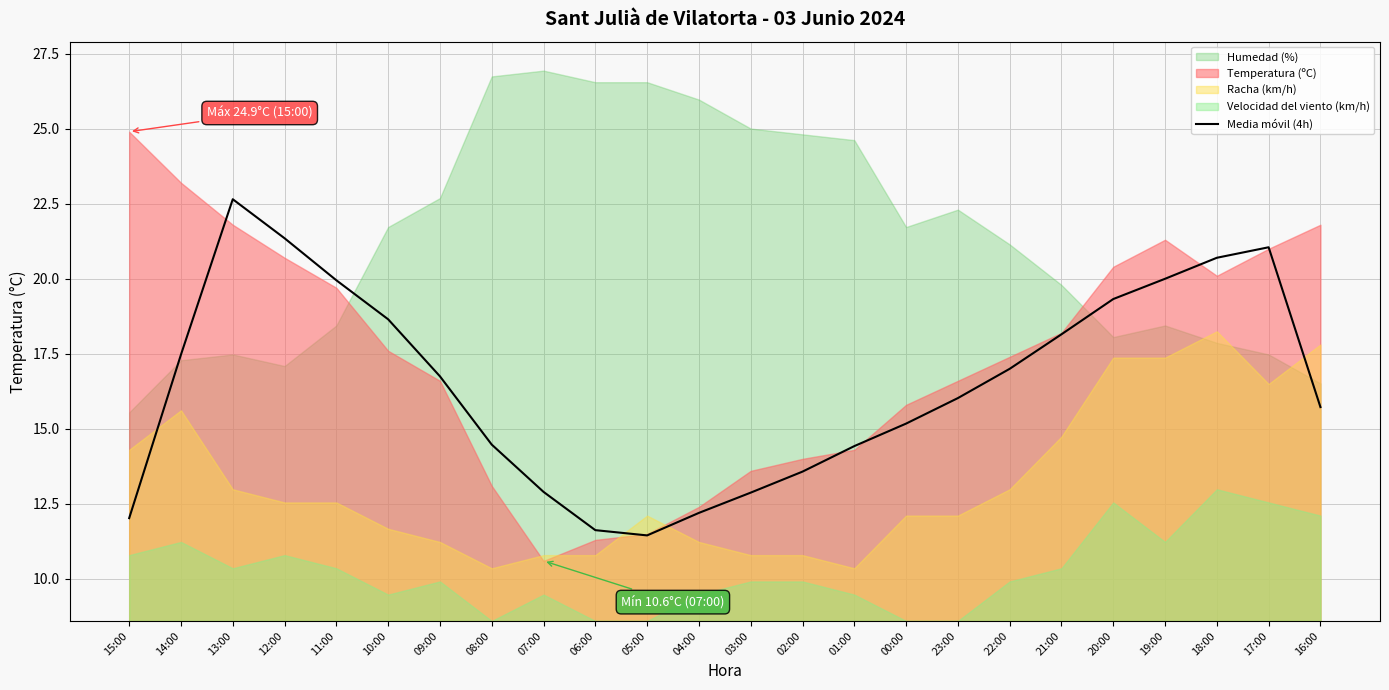

How many data points are less than 16?

11